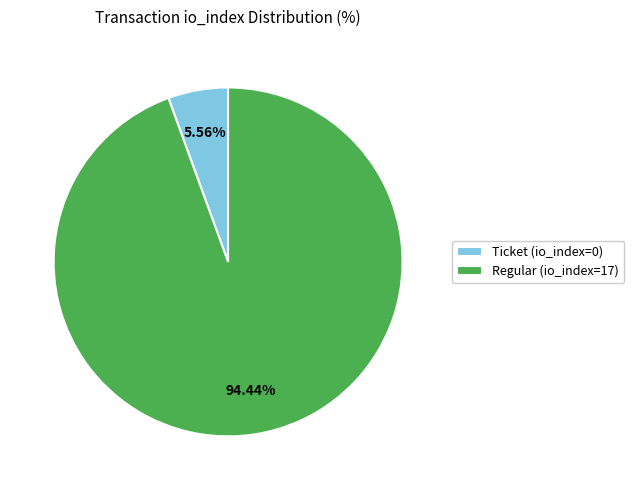

Does any single category account for the majority?

Yes